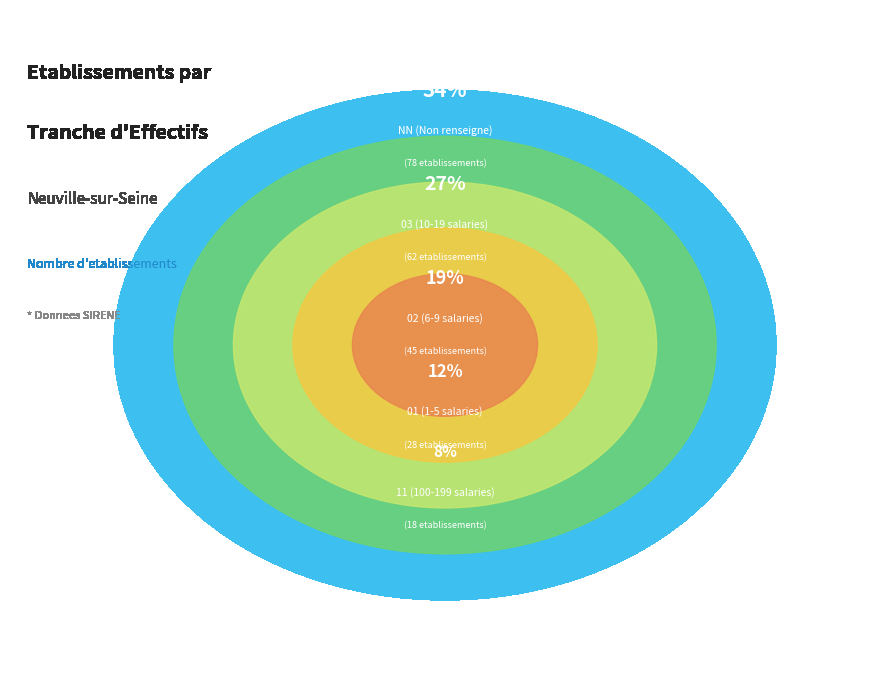

What is the ratio of the value at NN to the value at 03?

1.3